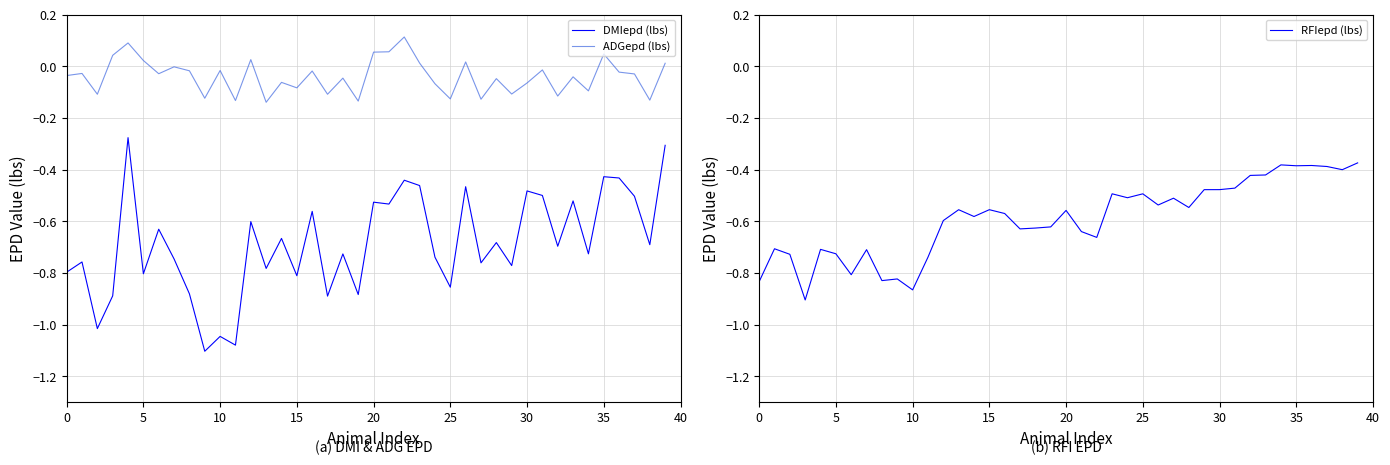

Reading left to right, extract all data points from this chart.

DMIepd (lbs): -0.8	-0.8	-1.0	-0.9	-0.3	-0.8	-0.6	-0.7	-0.9	-1.1	-1.0	-1.1	-0.6	-0.8	-0.7	-0.8	-0.6	-0.9	-0.7	-0.9	-0.5	-0.5	-0.4	-0.5	-0.7	-0.9	-0.5	-0.8	-0.7	-0.8	-0.5	-0.5	-0.7	-0.5	-0.7	-0.4	-0.4	-0.5	-0.7	-0.3
ADGepd (lbs): -0.0	-0.0	-0.1	0.0	0.1	0.0	-0.0	-0.0	-0.0	-0.1	-0.0	-0.1	0.0	-0.1	-0.1	-0.1	-0.0	-0.1	-0.0	-0.1	0.1	0.1	0.1	0.0	-0.1	-0.1	0.0	-0.1	-0.0	-0.1	-0.1	-0.0	-0.1	-0.0	-0.1	0.0	-0.0	-0.0	-0.1	0.0
RFIepd (lbs): -0.8	-0.7	-0.7	-0.9	-0.7	-0.7	-0.8	-0.7	-0.8	-0.8	-0.9	-0.7	-0.6	-0.6	-0.6	-0.6	-0.6	-0.6	-0.6	-0.6	-0.6	-0.6	-0.7	-0.5	-0.5	-0.5	-0.5	-0.5	-0.5	-0.5	-0.5	-0.5	-0.4	-0.4	-0.4	-0.4	-0.4	-0.4	-0.4	-0.4